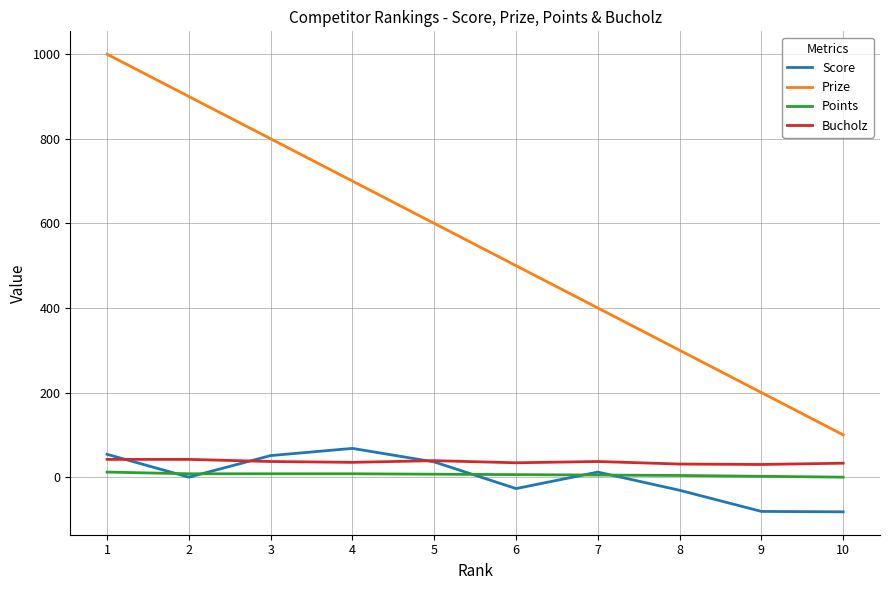

List the labels in order of Prize value, largest first.

1, 2, 3, 4, 5, 6, 7, 8, 9, 10